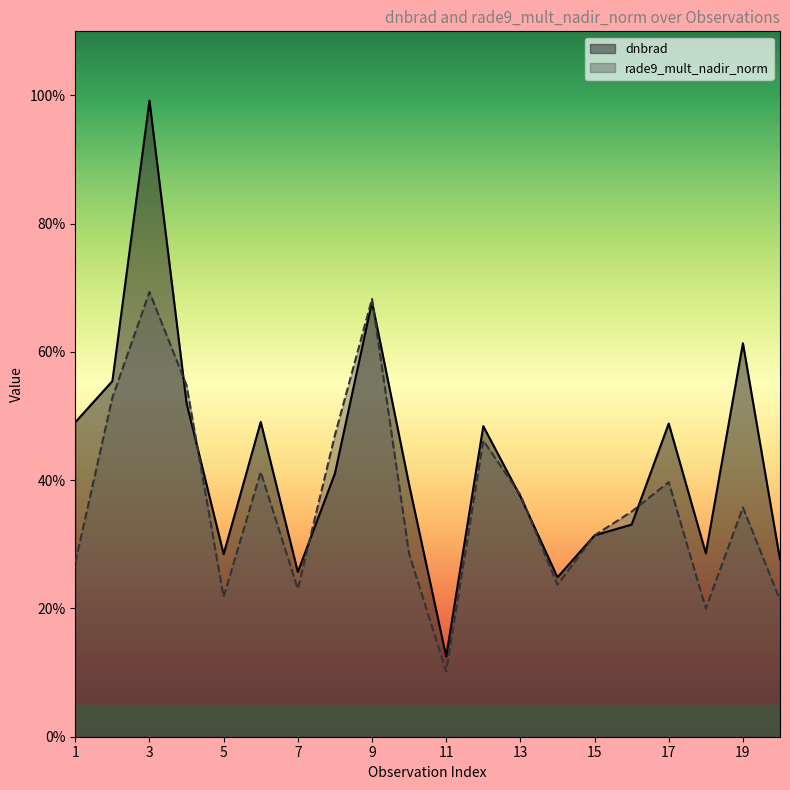

What is the average value of the rade9_mult_nadir_norm series?

0.4